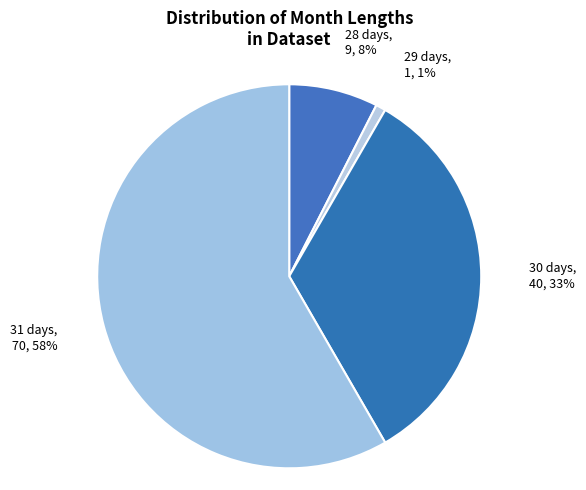

Rank the categories by value from lowest to highest.

29 days, 28 days, 30 days, 31 days